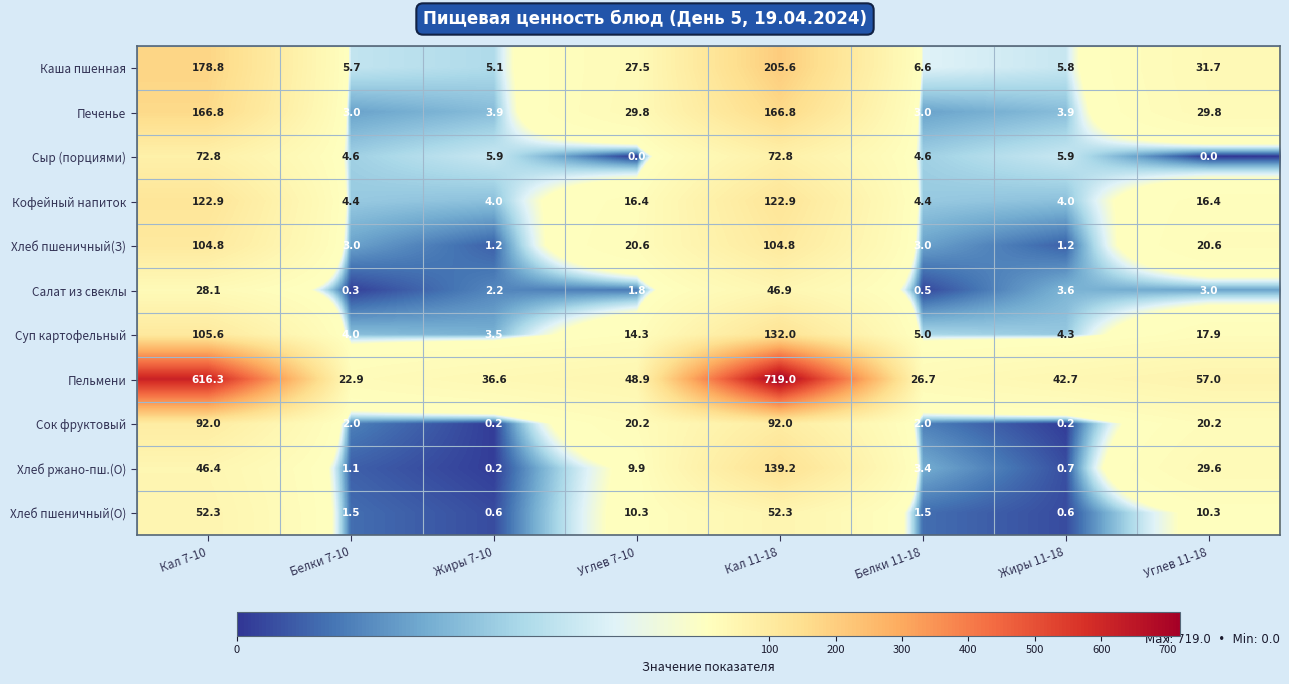

Which series has the largest range (max minus min)?

Пельмени